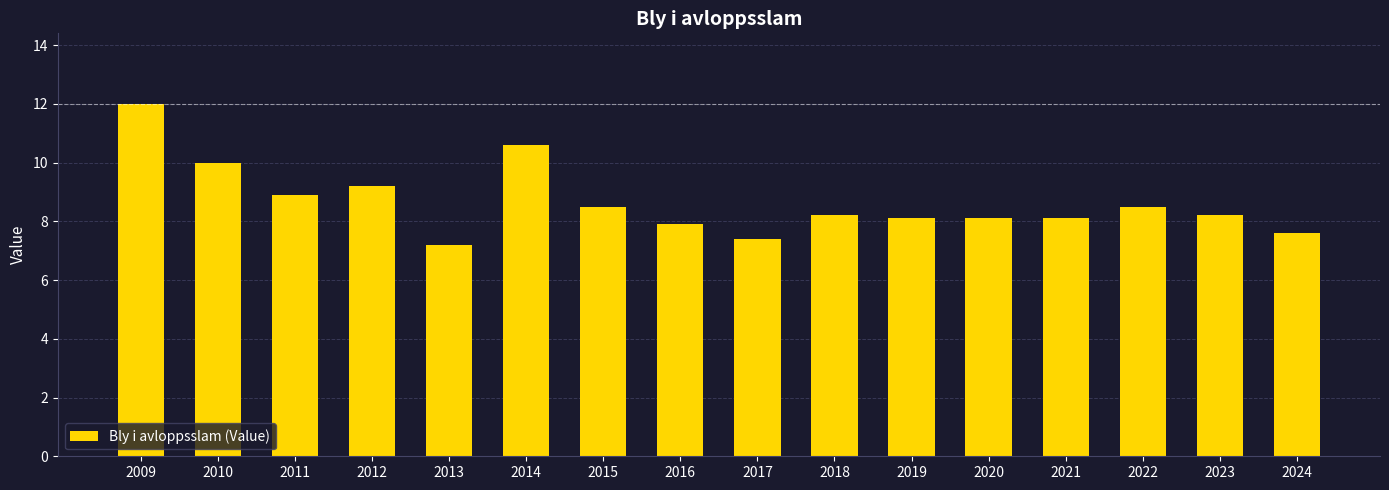

What is the value of the 4th bar from the left?

9.2